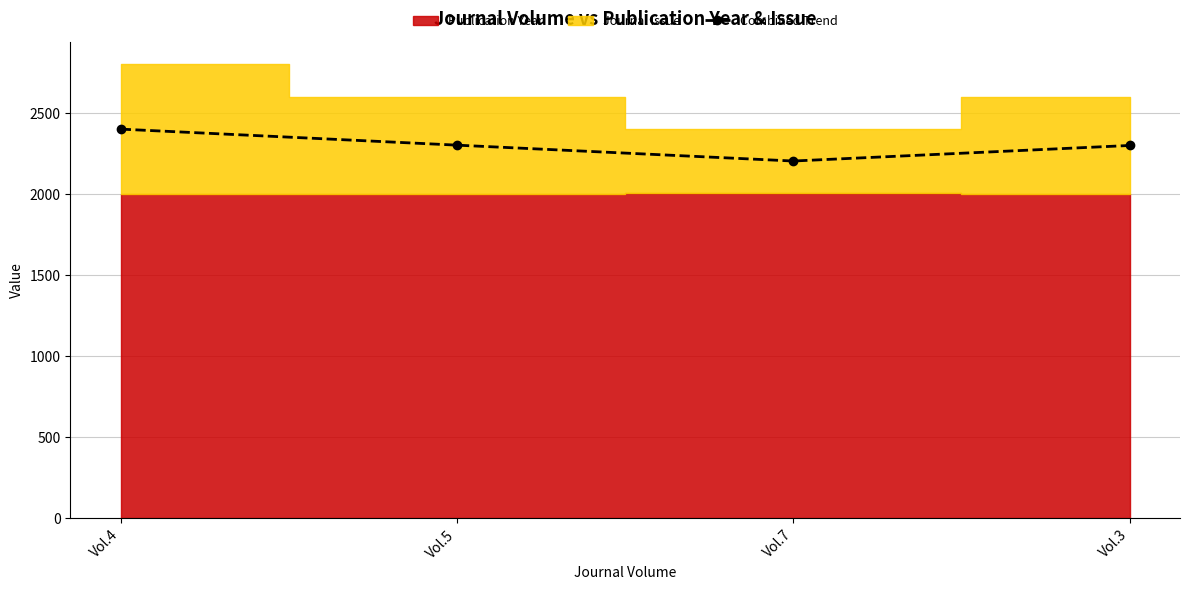

At which label is the value closest to 2304?

Vol.5